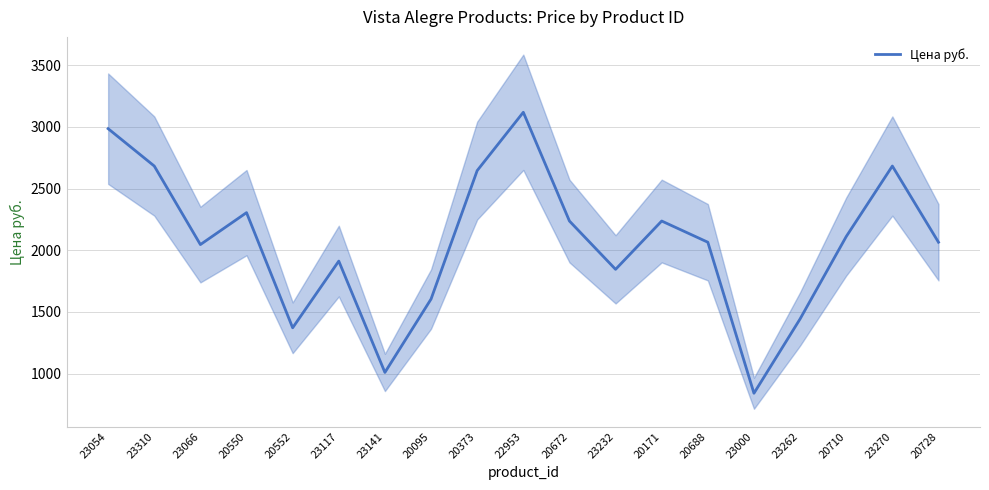

What value does the data have at 20688?

2065